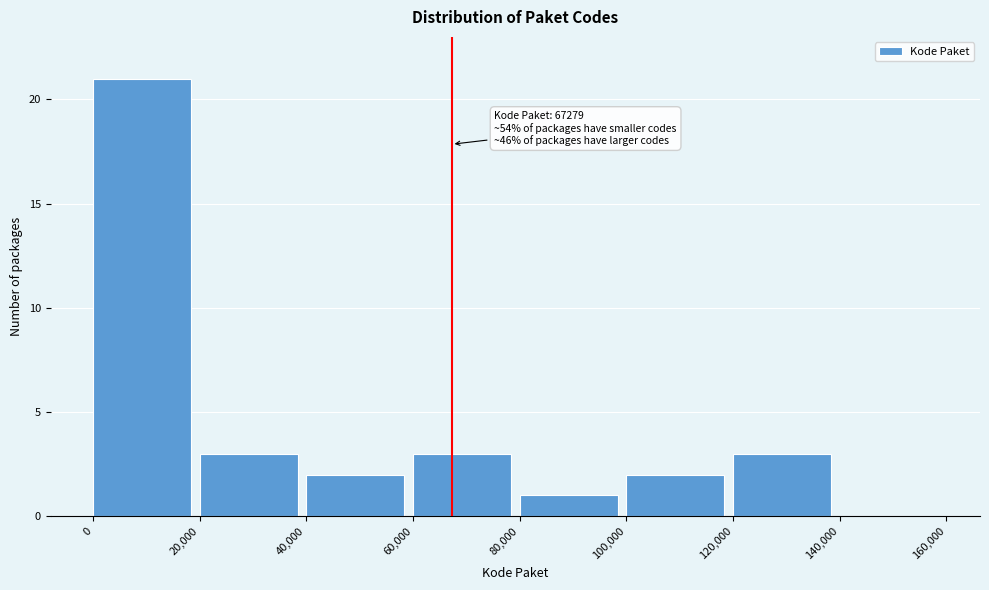

Over which range of the x-axis is the bar tallest?

0 to 20,000